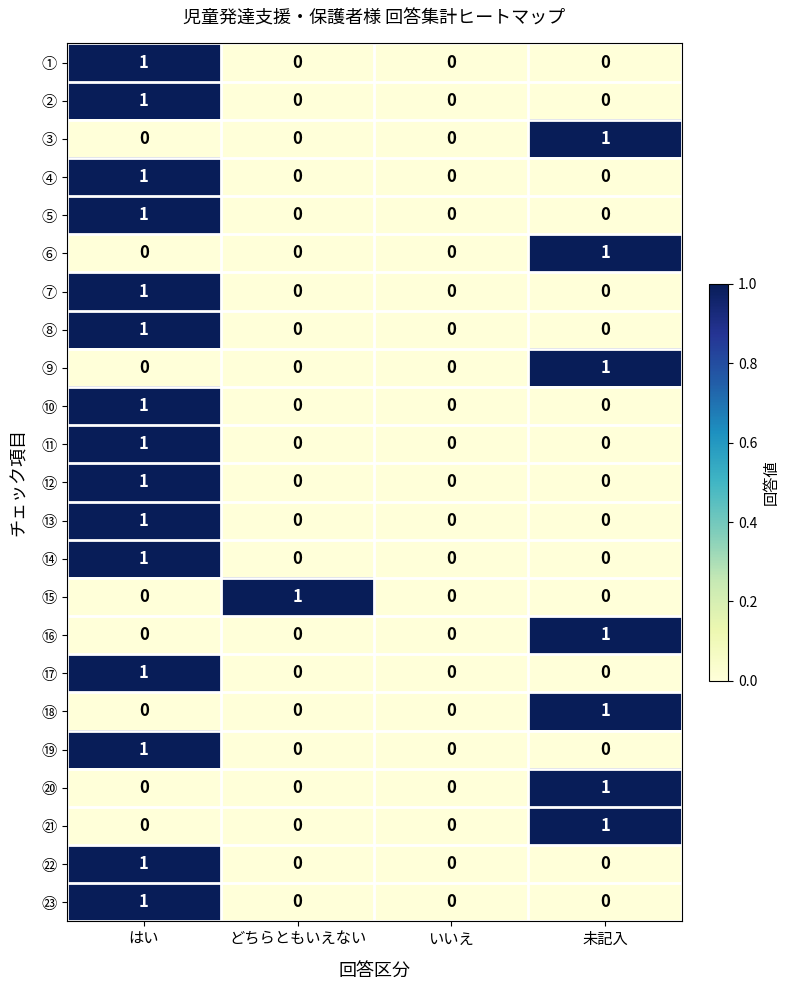

What is the total value across all series at どちらともいえない?

1